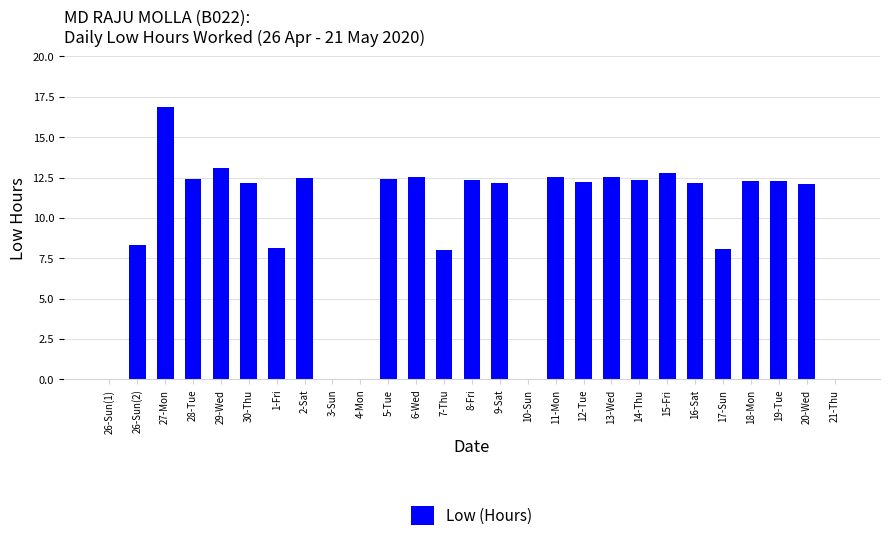

Approximately how many times larger is the value at 29-Wed compared to 28-Tue?

1.1